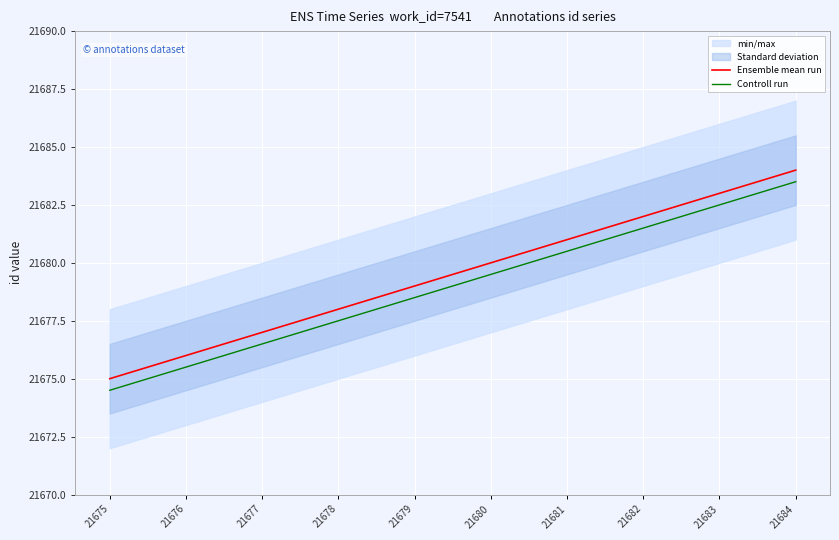

Does the chart display data point markers on the line(s)?

No